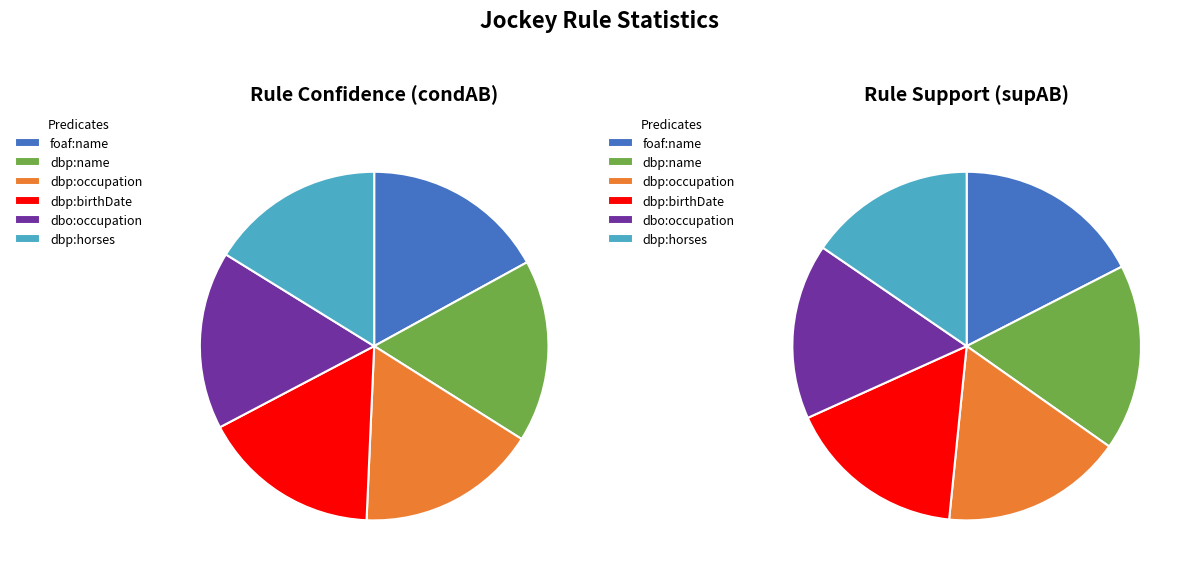

Is the sum of 615 (dbo:occupation) and 615 (dbp:name) greater than half?

No